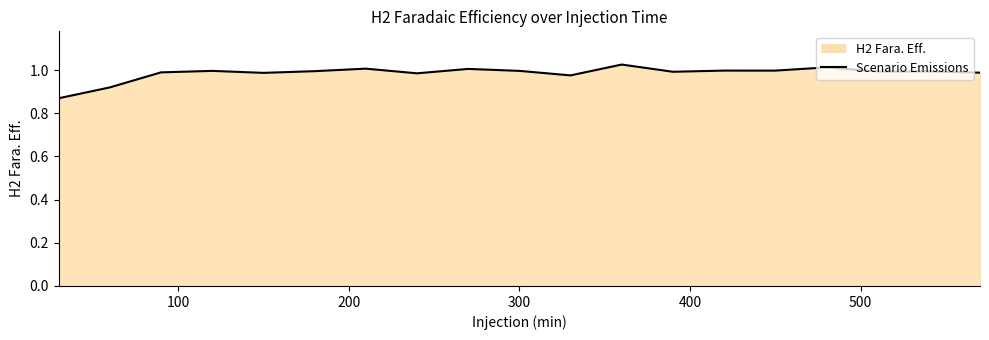

True or false: the data shows 1.5 at 17.

False